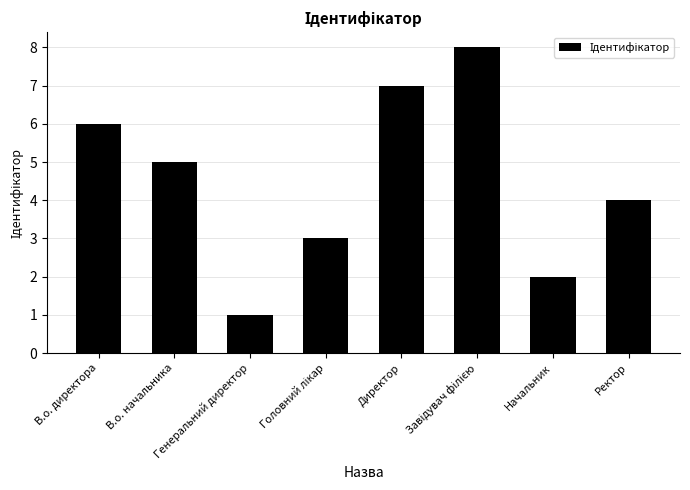

What is the maximum value shown in the chart?

8